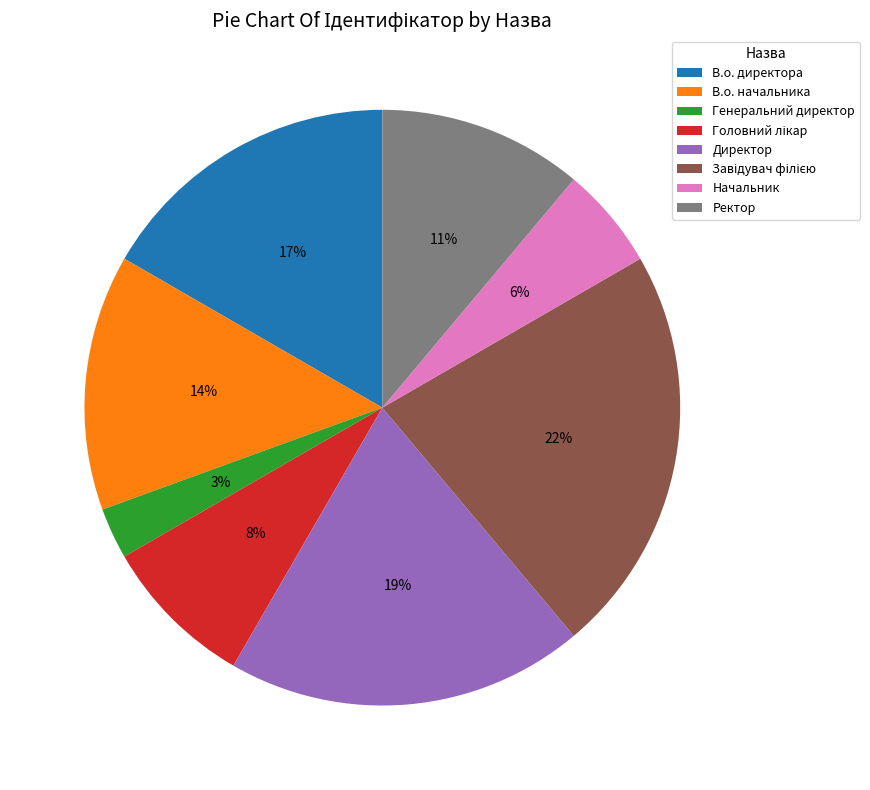

To the nearest percent, what portion does Начальник represent?

6%